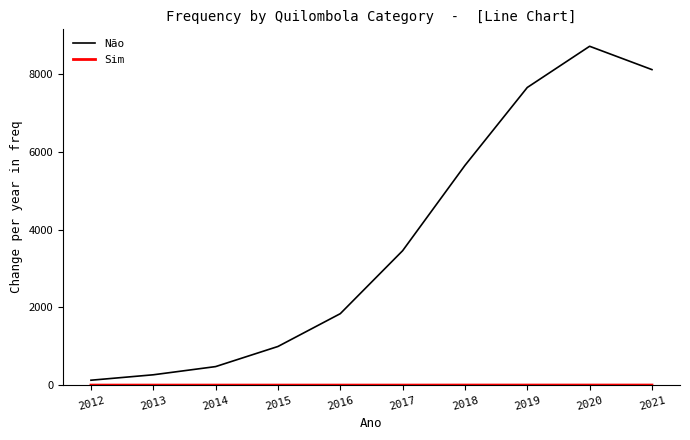

At which category is the sum across all series the highest?

2020